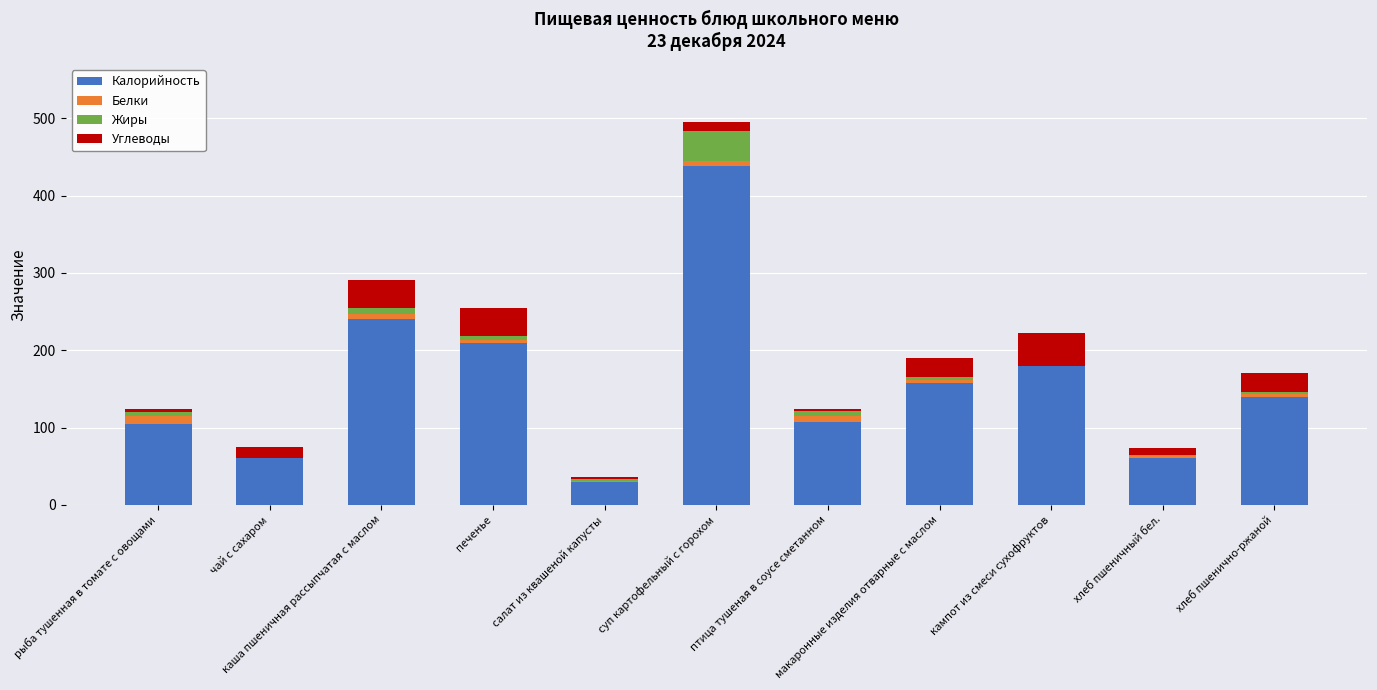

Which series changed the most between хлеб пшеничный бел. and хлеб пшенично-ржаной?

Калорийность